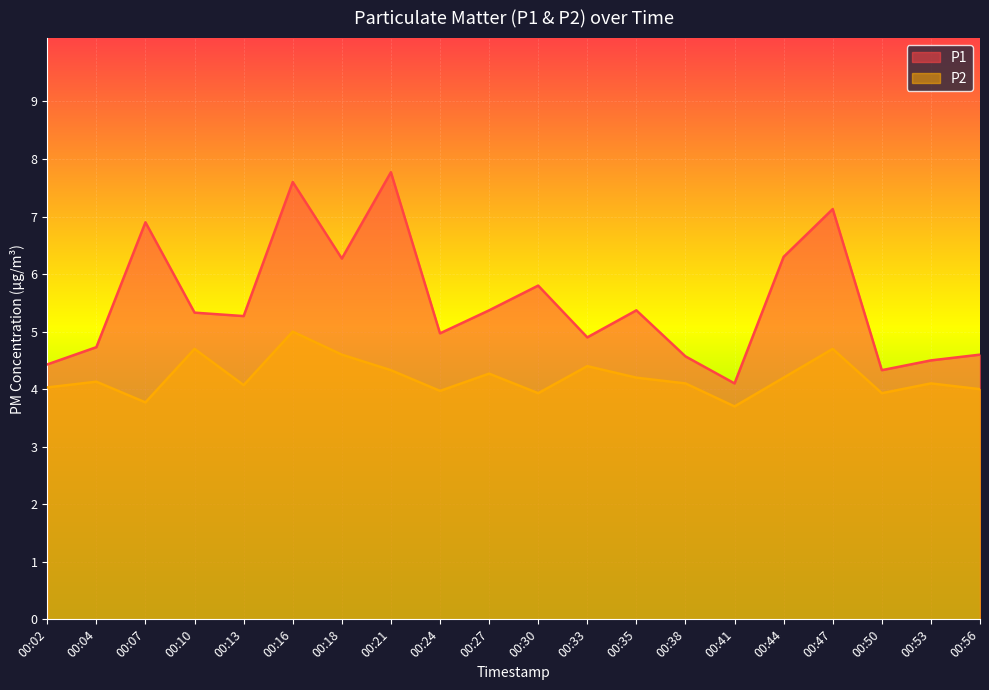

What is the value of the P2 point at the 16th from the left?

4.2